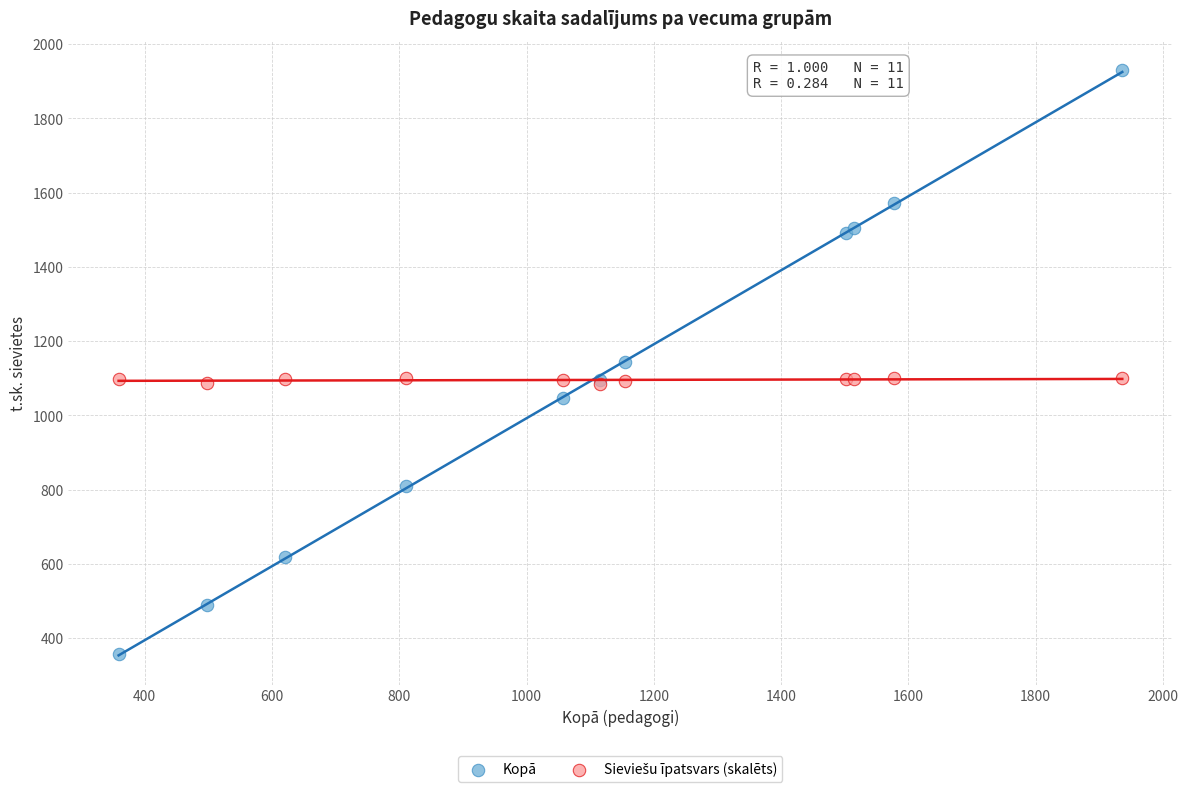

Which series contains the lowest Y value?

Kopā